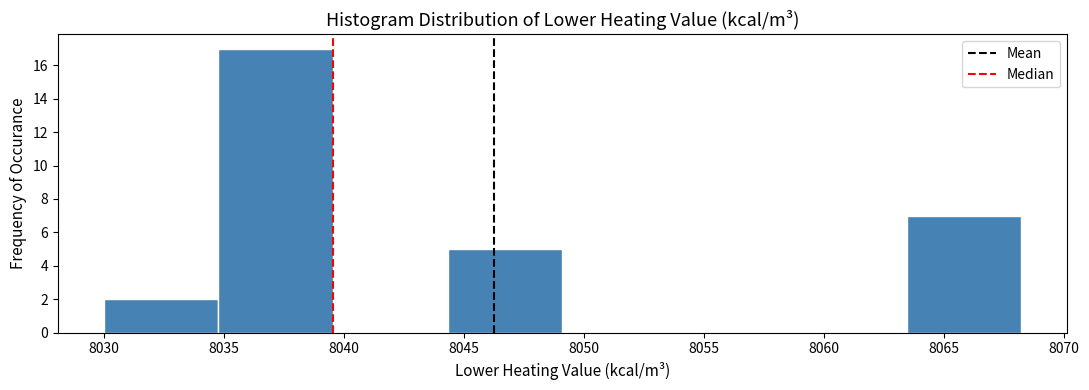

Reading left to right, list every bar in this chart as the range it spans on the x-axis followed by its height. Neither the bar edges nor the heights are printed on the chart, so give them approximately, as read against the axes.

8030.0 to 8035.0: 2
8035.0 to 8039.5: 17
8039.5 to 8044.5: 0
8044.5 to 8049.0: 5
8049.0 to 8054.0: 0
8054.0 to 8058.5: 0
8058.5 to 8063.5: 0
8063.5 to 8068.0: 7